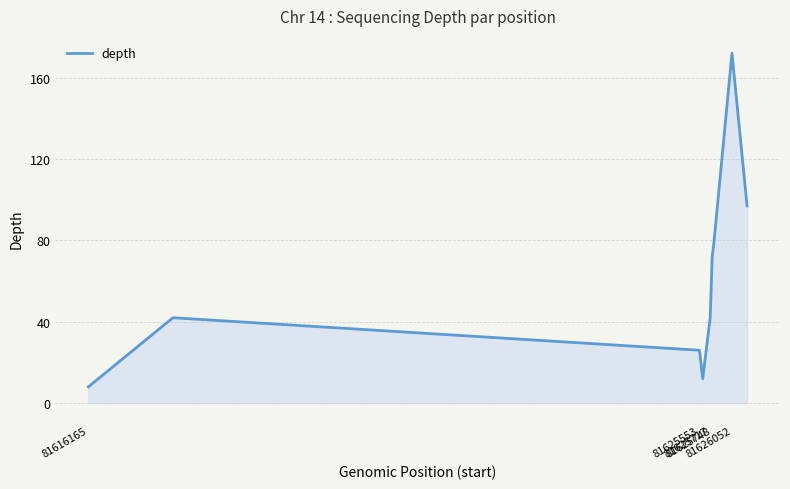

What is the greatest value displayed?

172